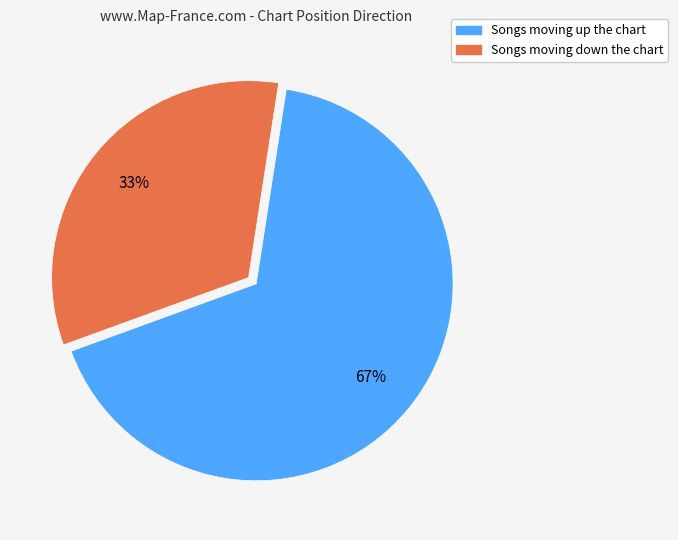

Does any single category account for the majority?

Yes